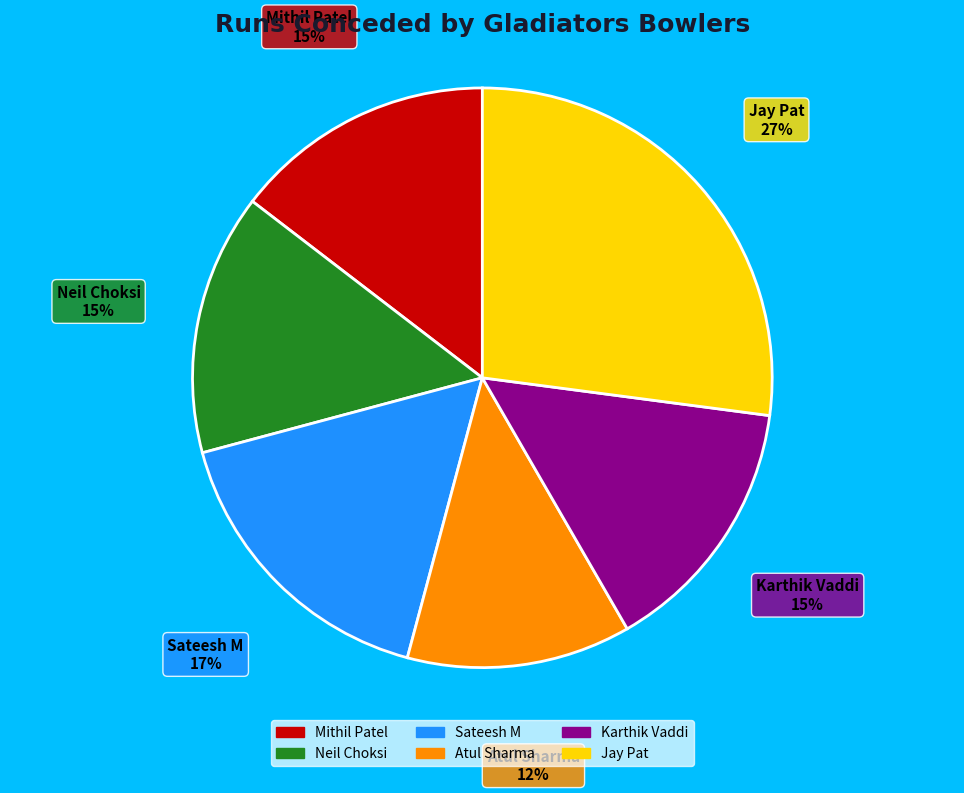

To the nearest percent, what percentage of the pie is Mithil Patel?

15%